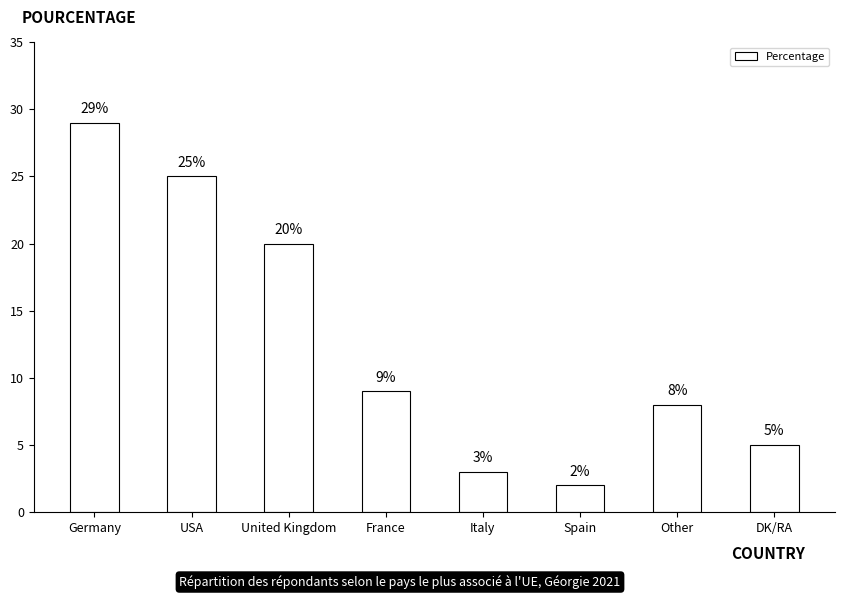

What is the ratio of the value at Other to the value at United Kingdom?

0.4